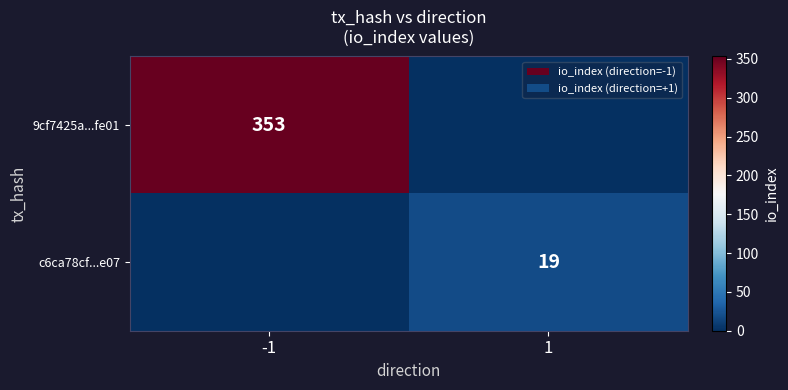

True or false: 9cf7425a...fe01 has a value of 176 at -1.

False